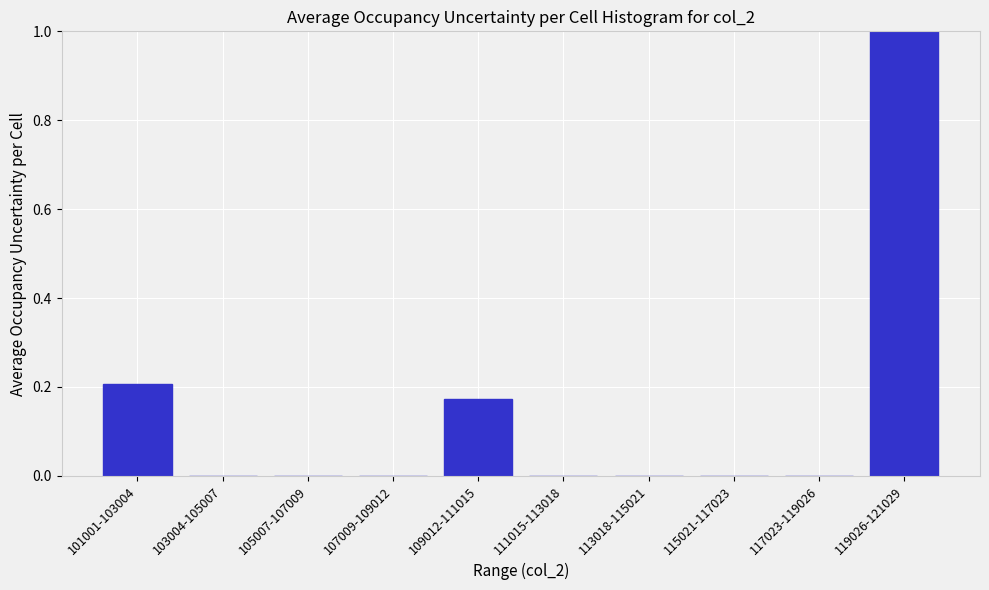

The value at 105007-107009 is 0.5. True or false?

False